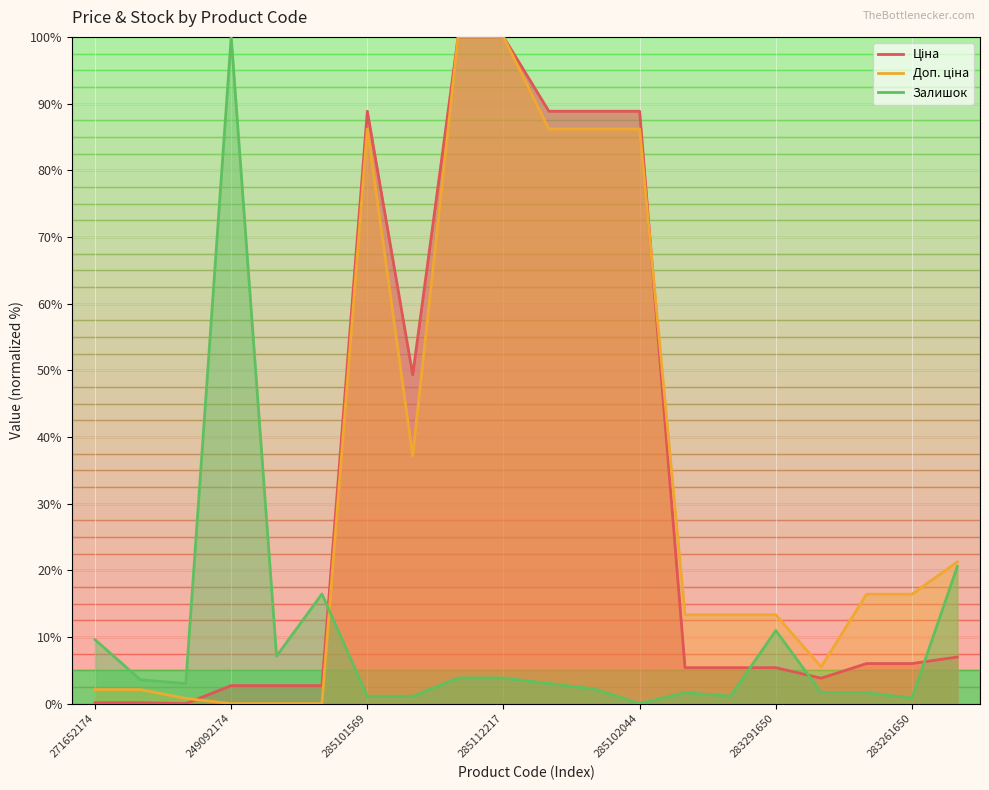

The value of Ціна at 285102218 is 88.8. True or false?

True